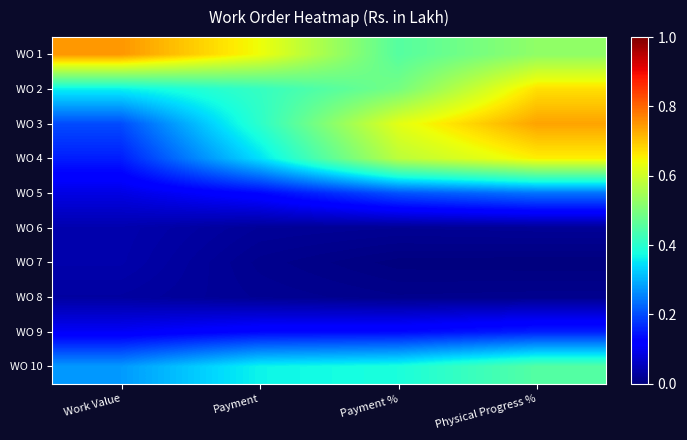

Which has a higher value, Payment % or Work Value?

Work Value